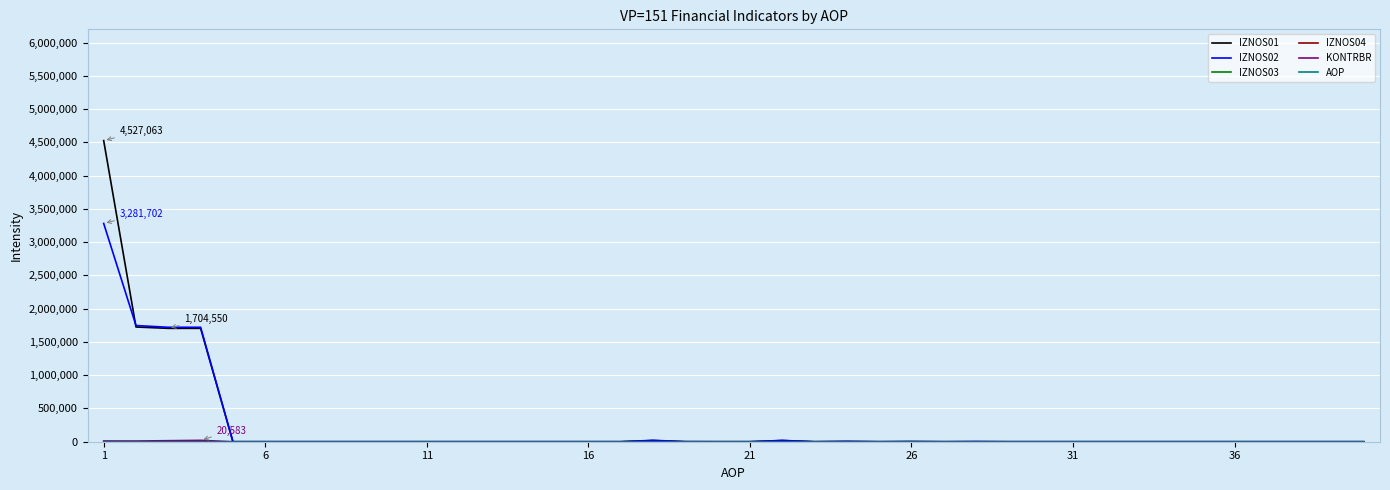

True or false: KONTRBR and IZNOS03 intersect in this chart.

False